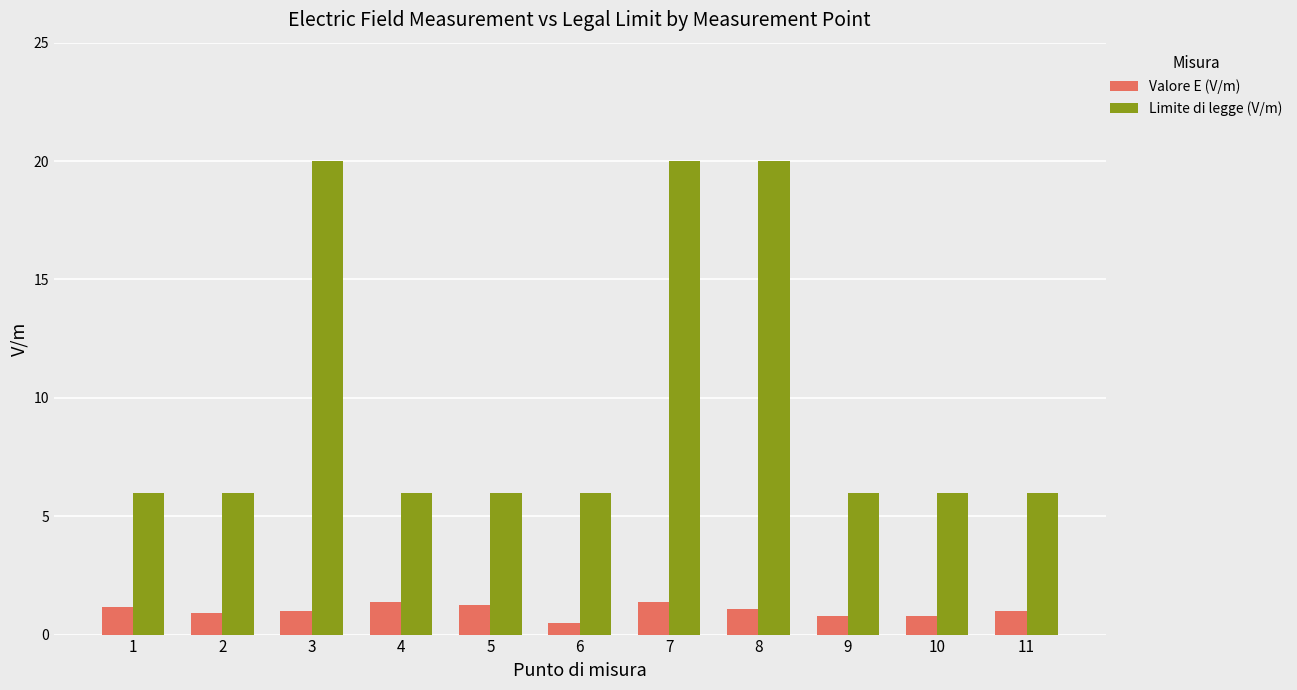

How many groups of bars are there?

11